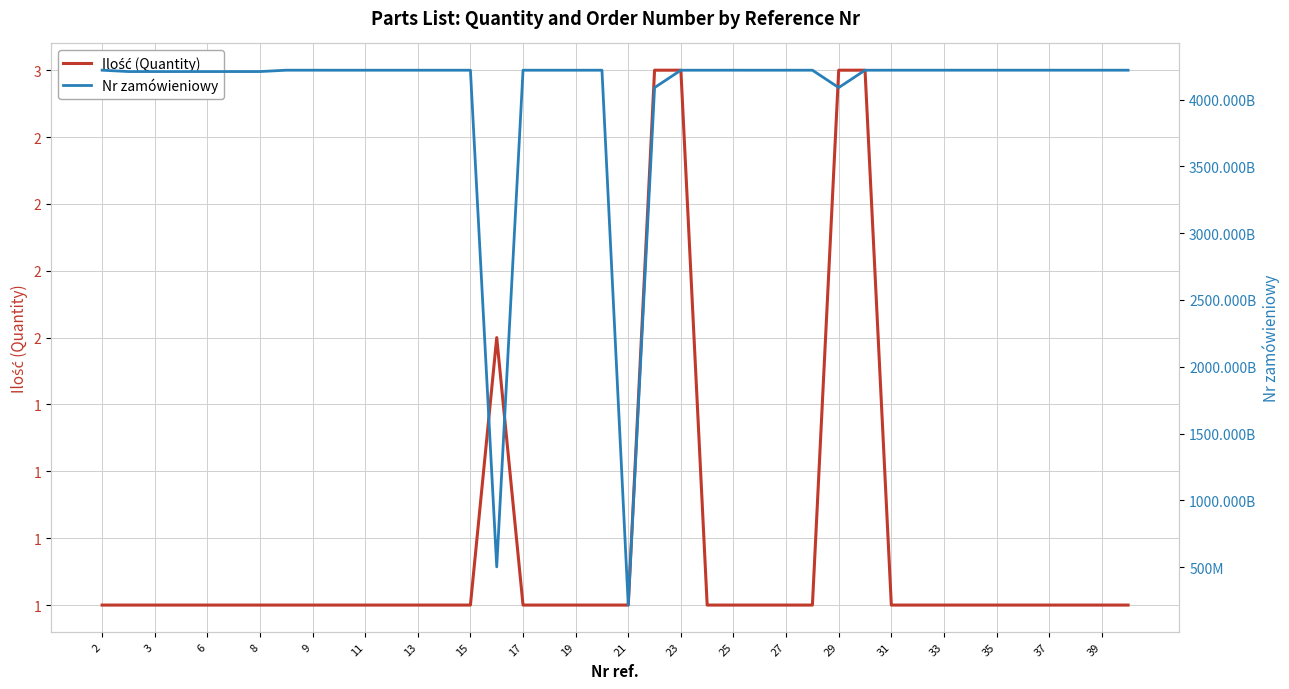

The value of Ilość (Quantity) at 31 is 0. True or false?

False